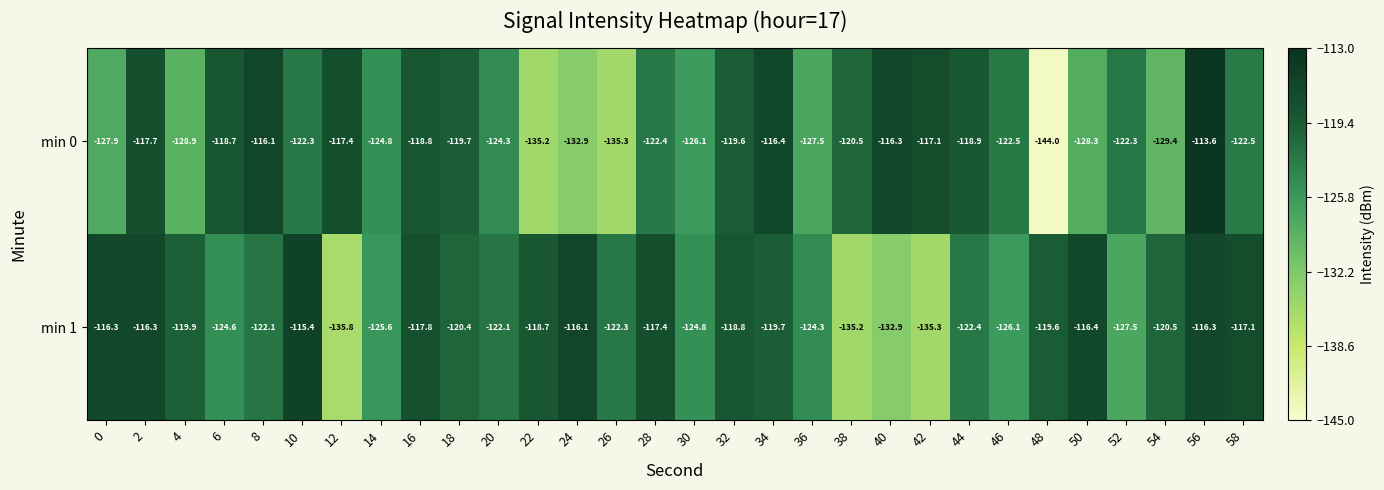

What is the average value of the min 1 series?

-122.3